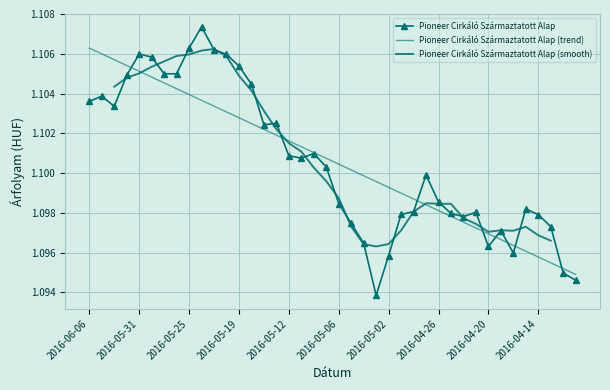

Approximately how many times larger is the value at 2016-05-17 compared to 2016-05-20?

1.0